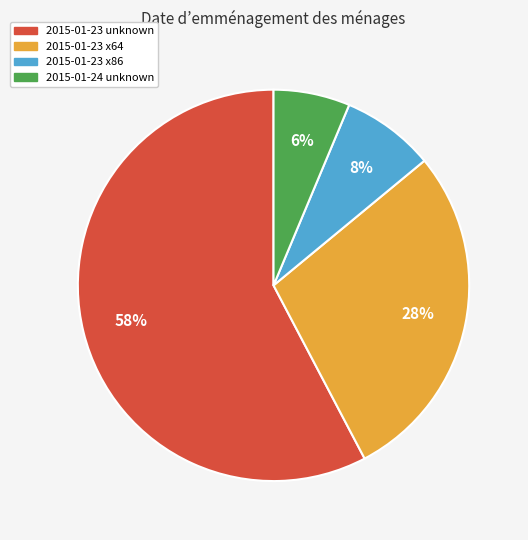

To the nearest percent, what percentage of the pie is 2015-01-23 x86?

8%